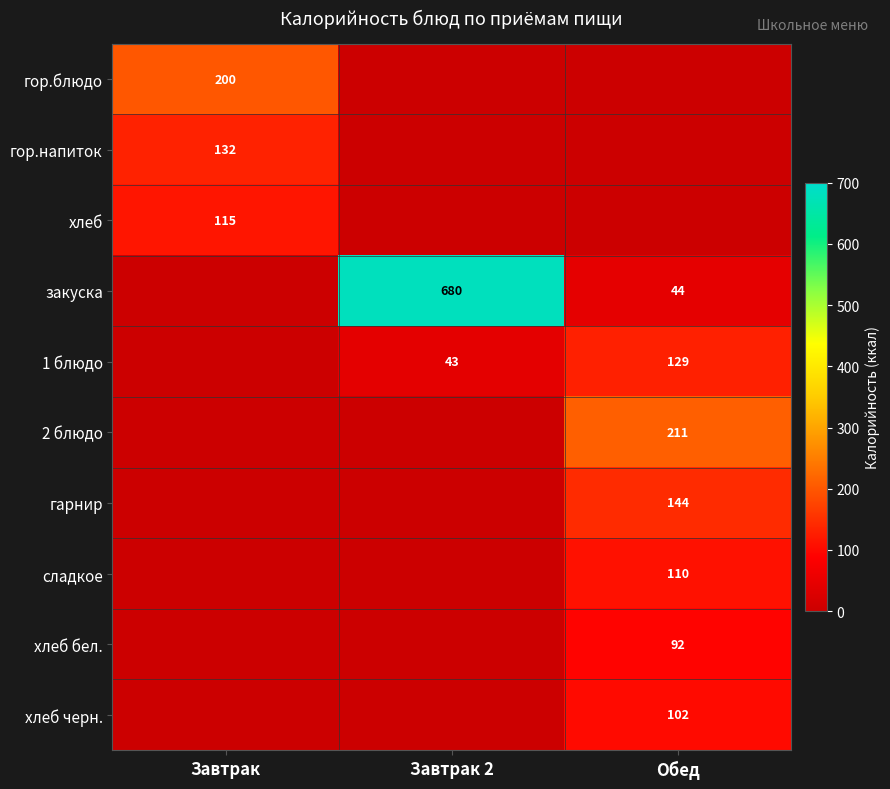

What is the sum of the 1 блюдо values at Завтрак 2 and Обед?

172